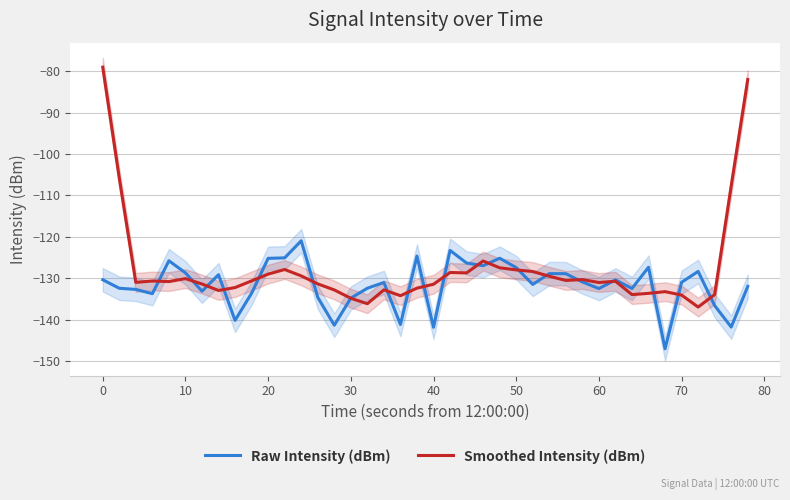

True or false: Raw Intensity (dBm) has more than 1 points higher than both neighbors.

True